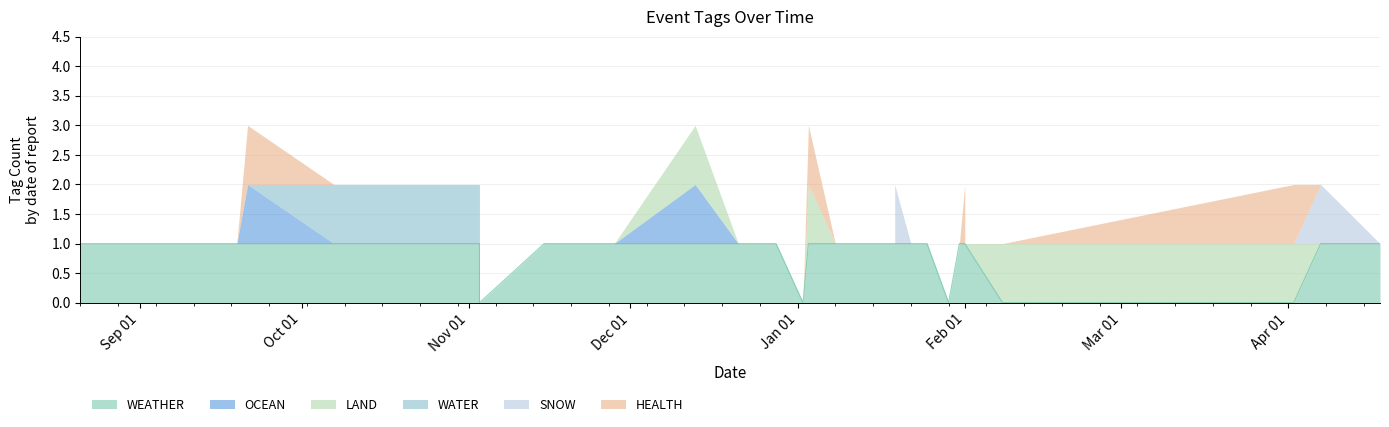

What is the label of the 17th point from the left?

2024-01-08